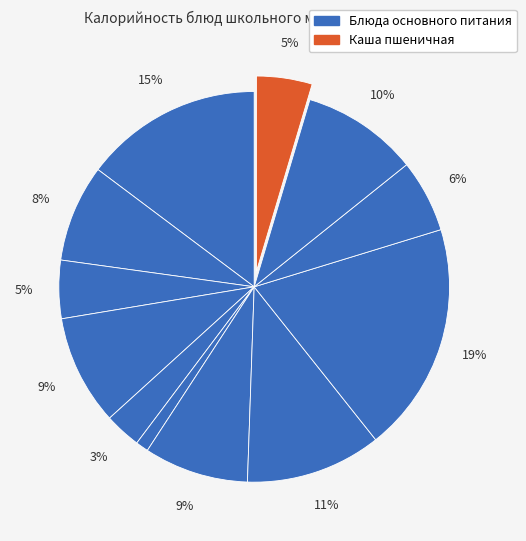

Count the number of slices in the pie.

12